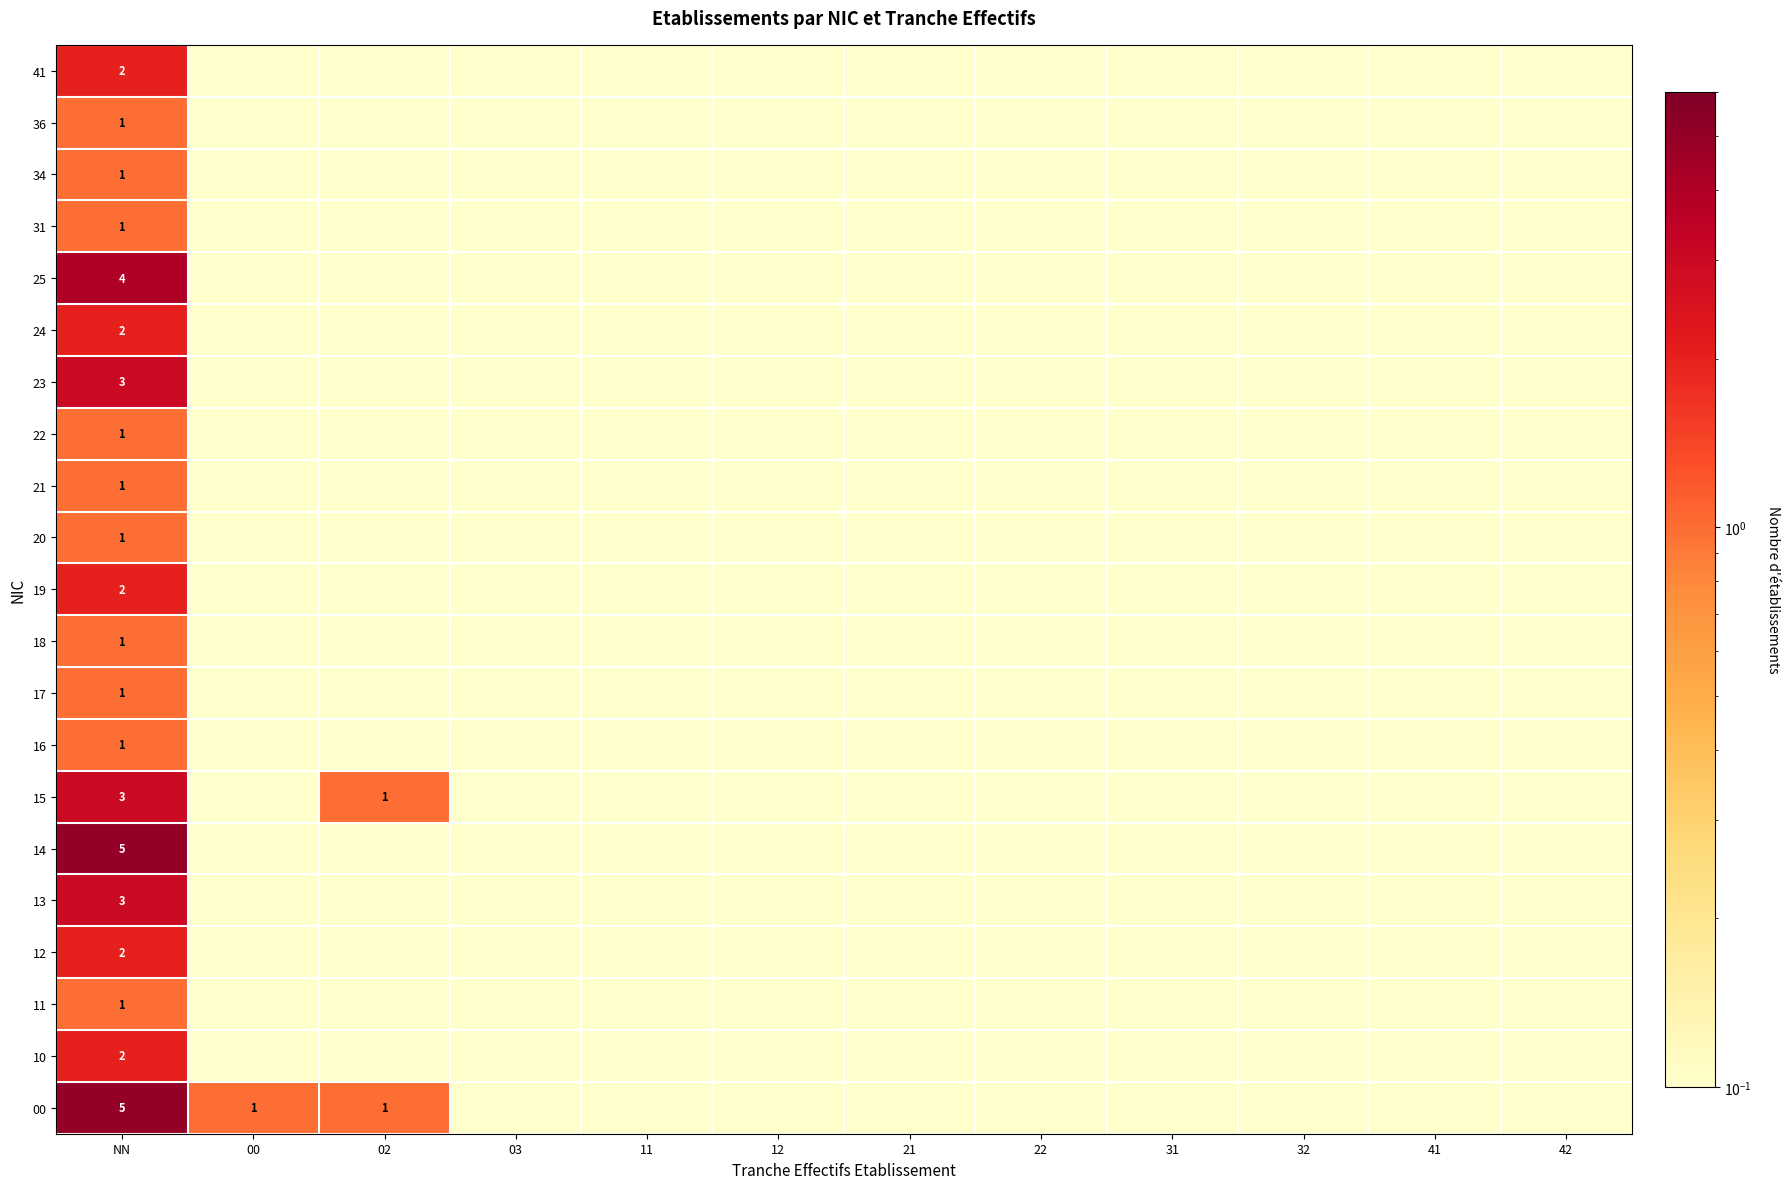

Which series has the widest spread of values?

00